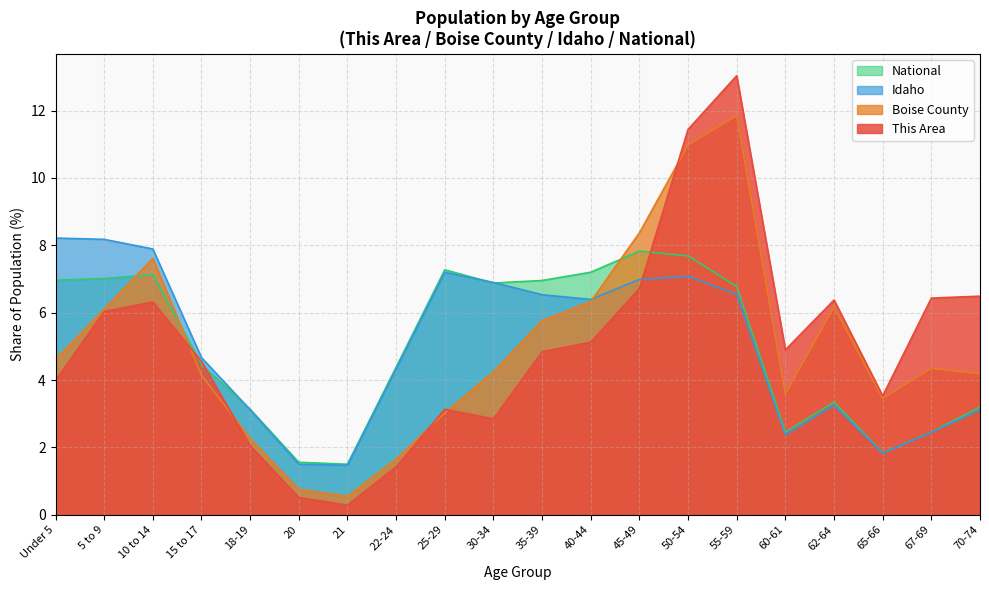

At which category does National reach its first local peak?

10 to 14